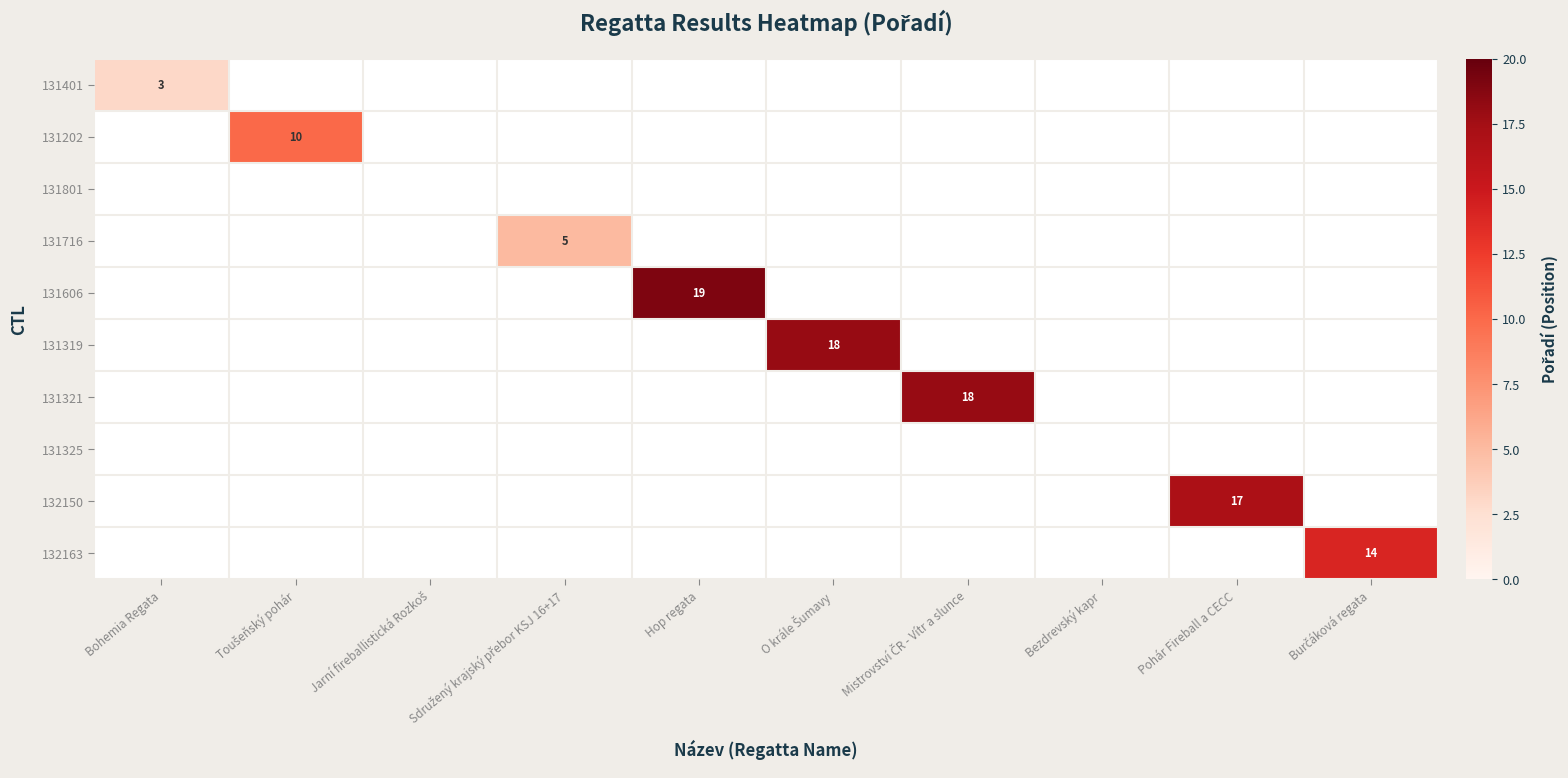

At how many categories does at least one series exceed 13?

5